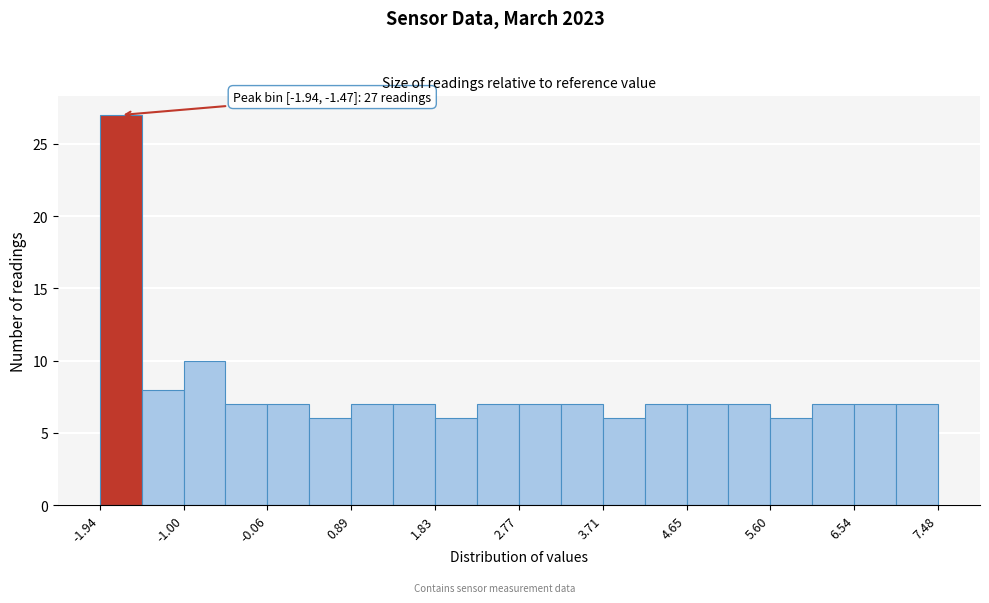

Which range on the x-axis has the tallest bar?

-1.9 to -1.5